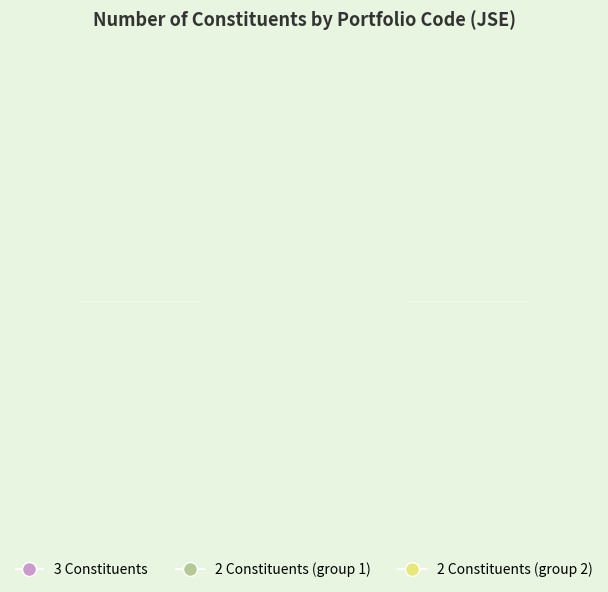

The GNDQ slice represents 1% of the pie. True or false?

False